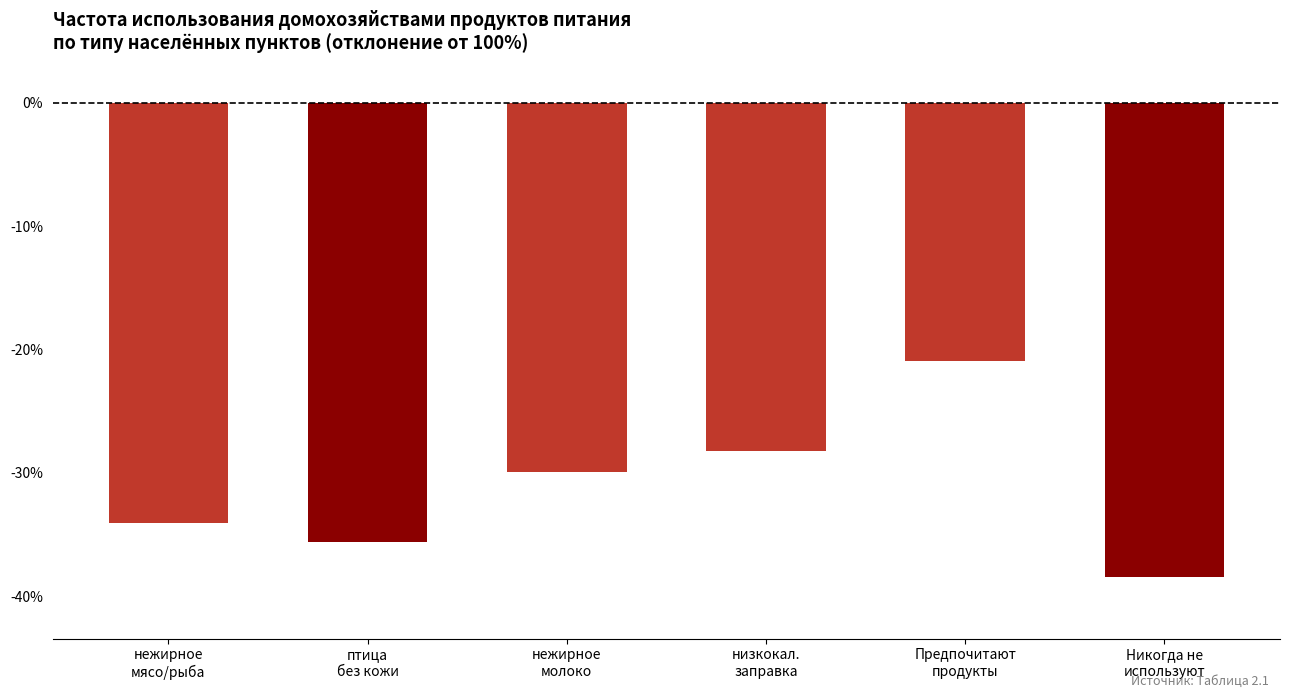

What is the approximate value at нежирное
молоко?

-29.9